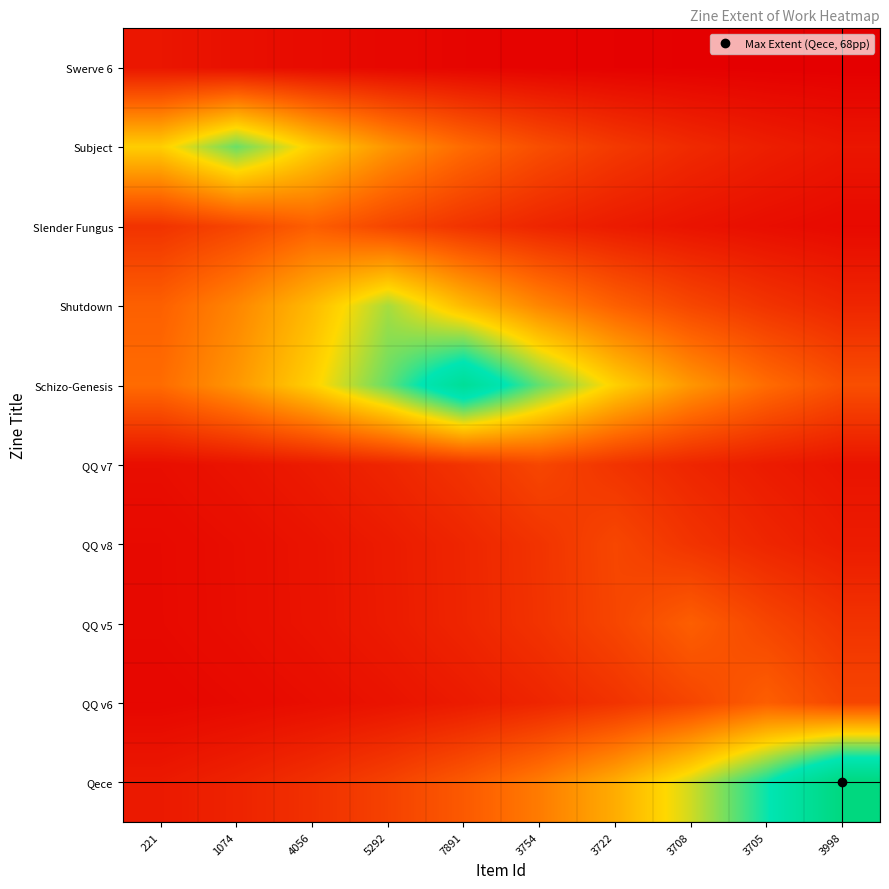

Between 3708 and 3705, which series saw the biggest shift?

Qece